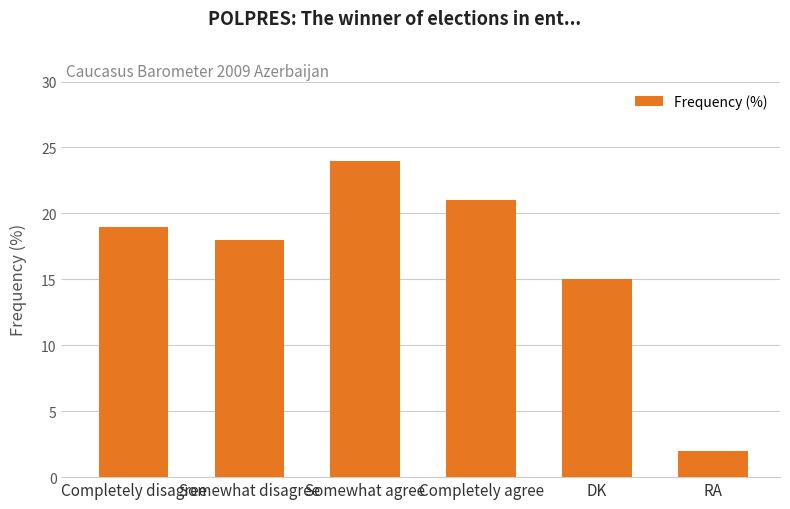

At which label is the value closest to 13?

DK